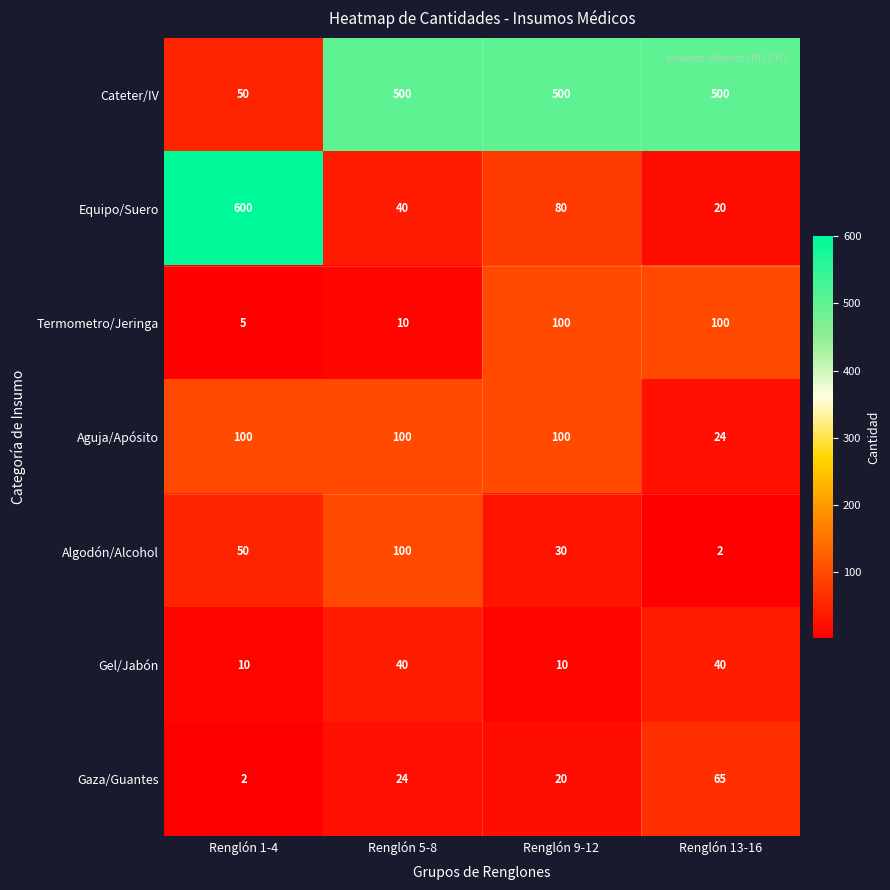

At how many categories does at least one series exceed 363?

4